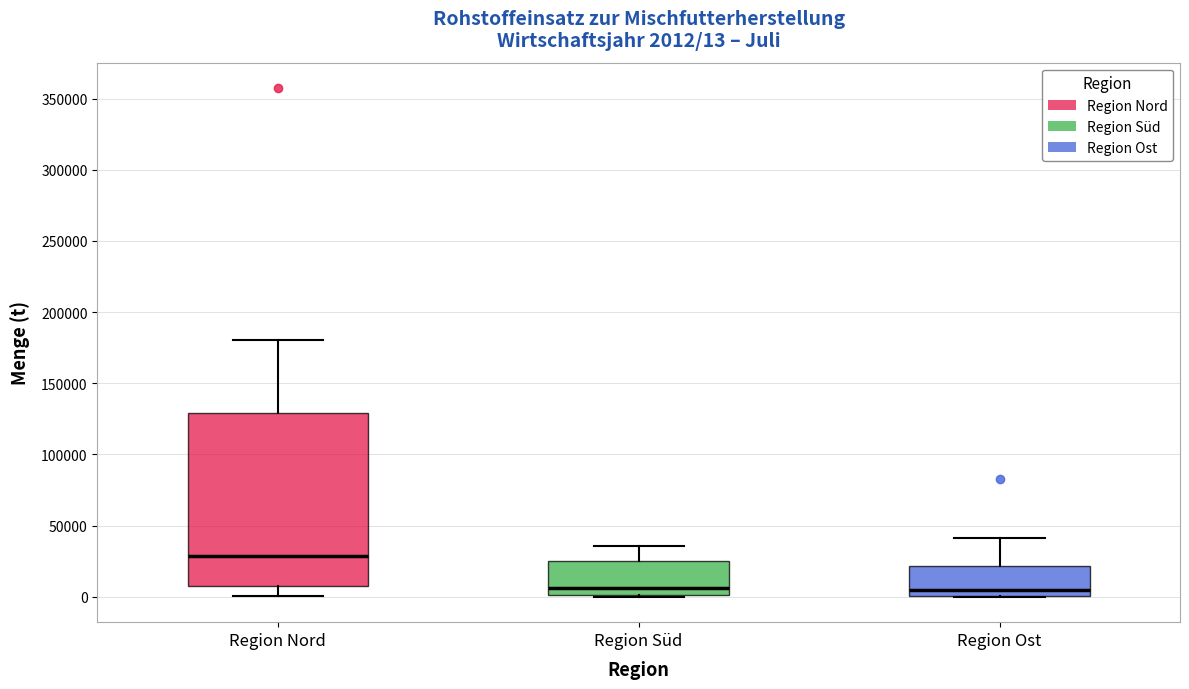

Comparing the boxes themselves (not the whiskers), which one is the tallest?

Region Nord